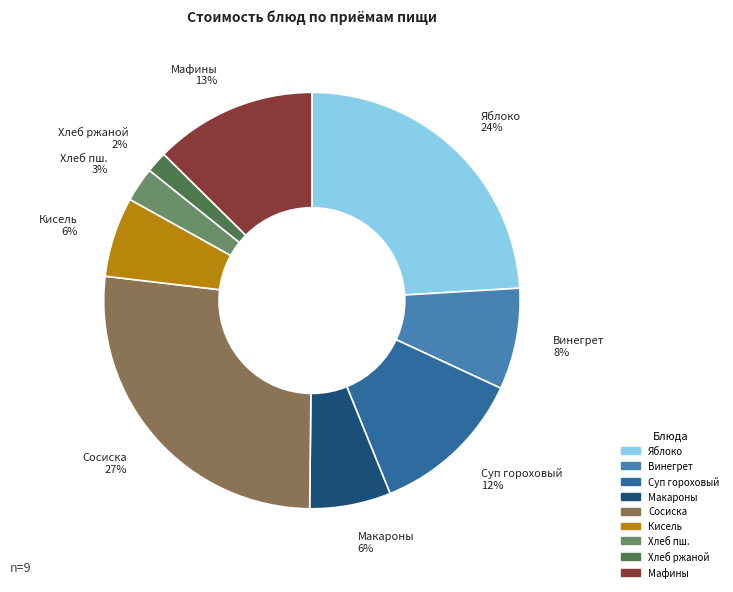

What percentage is the Кисель slice, to the nearest percent?

6%